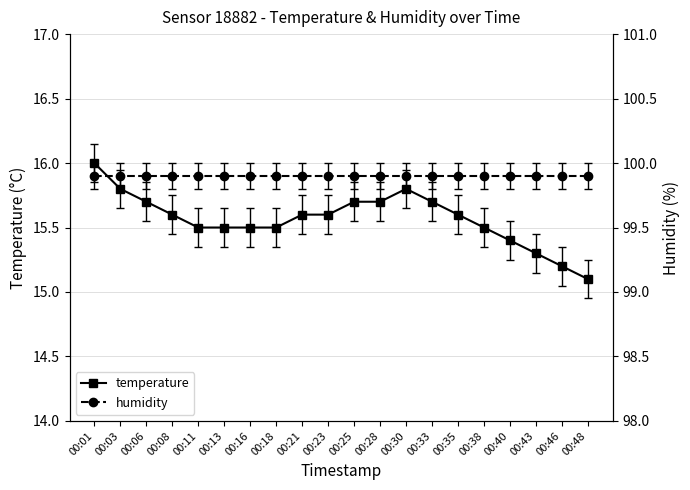

What is the value of the humidity point at the 7th from the left?

99.9